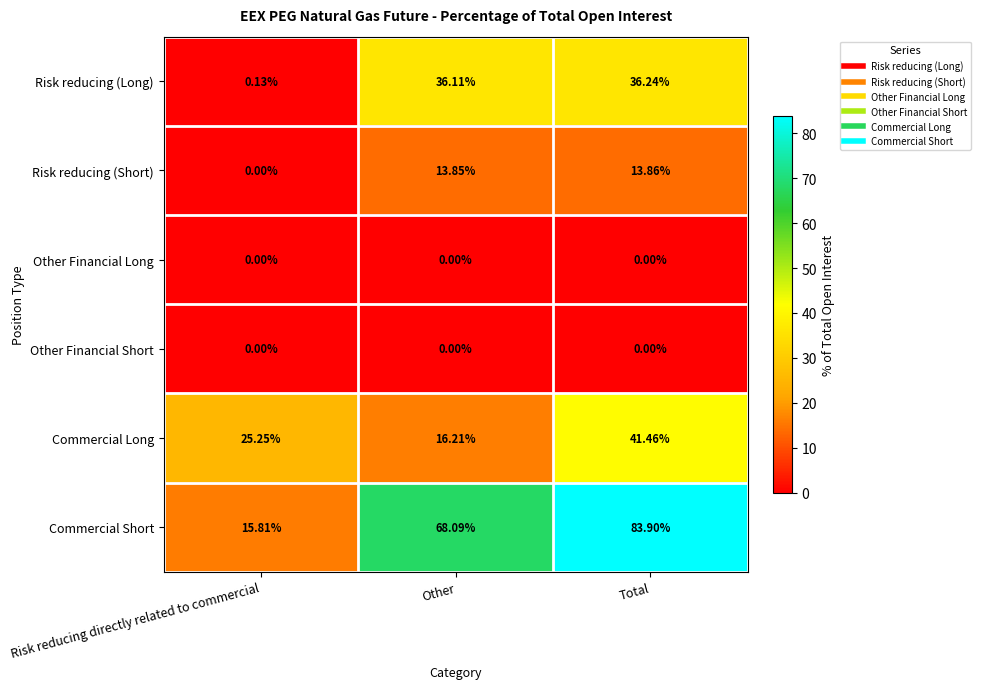

How many data points in Commercial Long are less than 25?

1